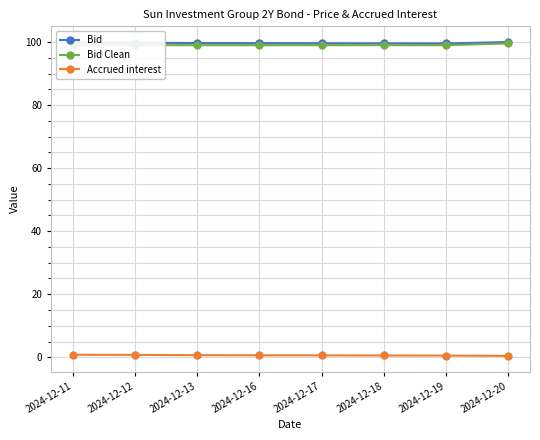

What are all the series names shown in the legend?

Bid, Bid Clean, Accrued interest